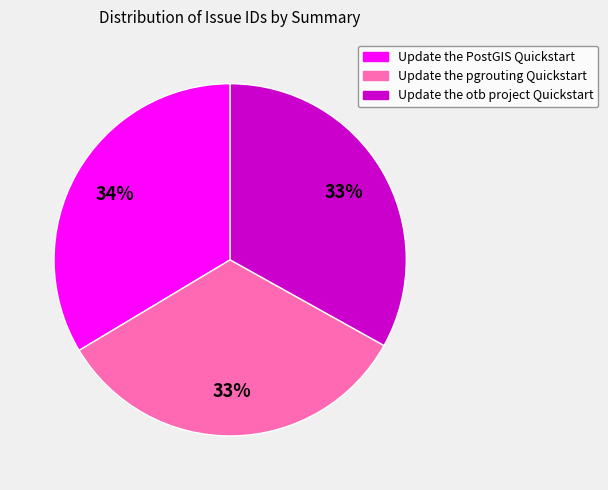

What percentage is the Update the pgrouting Quickstart slice, to the nearest percent?

33%